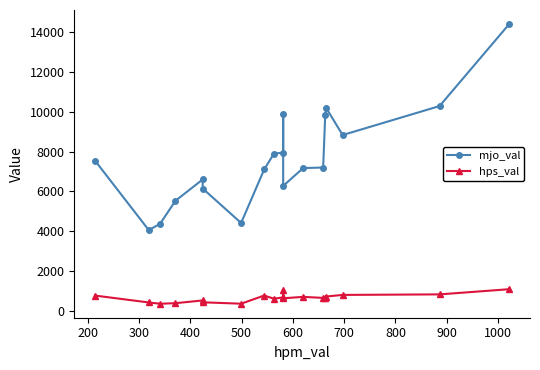

Which series has the largest total across all categories?

mjo_val